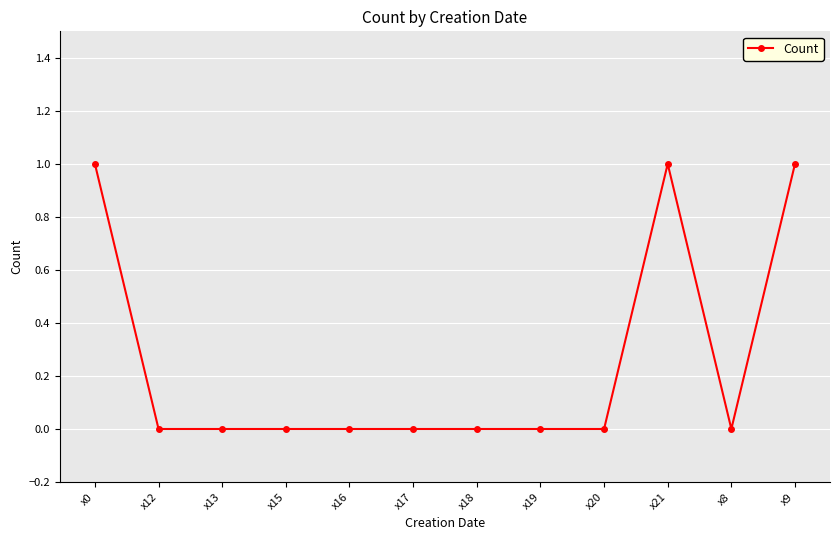

Count the values in the range 0 to 1.

12